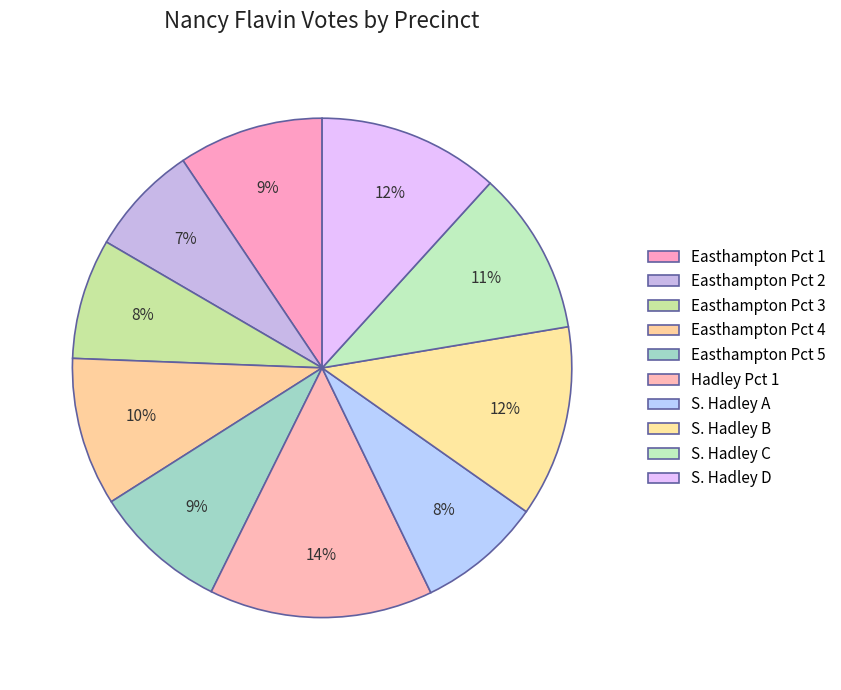

How many slices are in this pie chart?

10